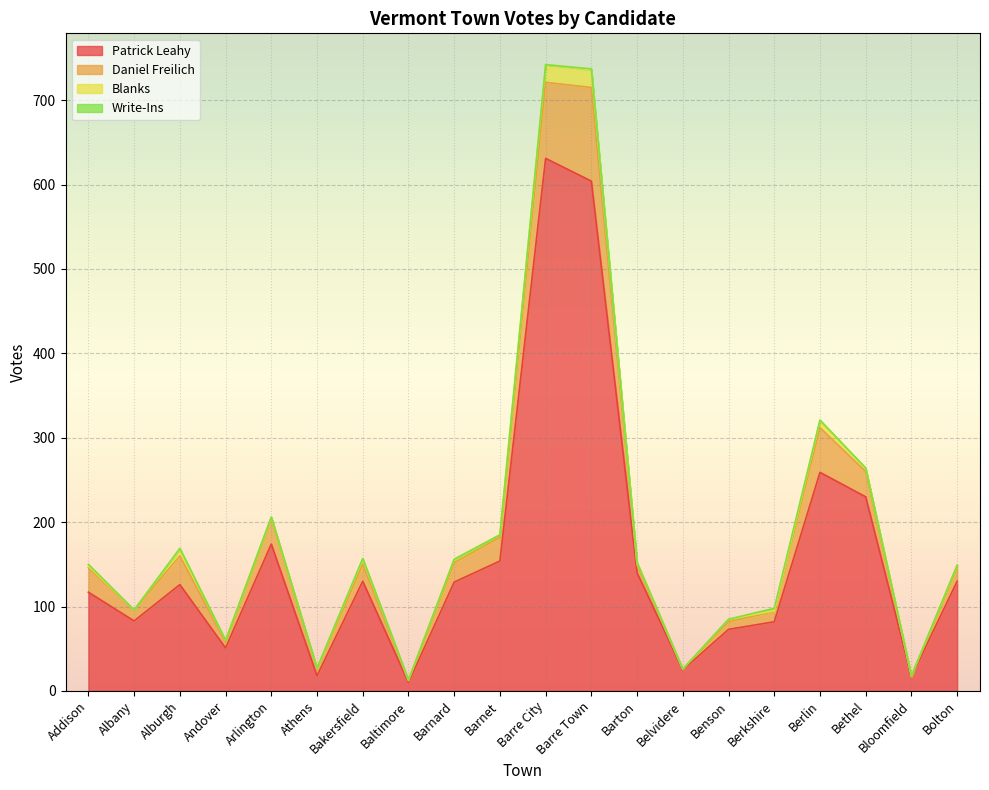

Does the chart display data point markers on the line(s)?

No